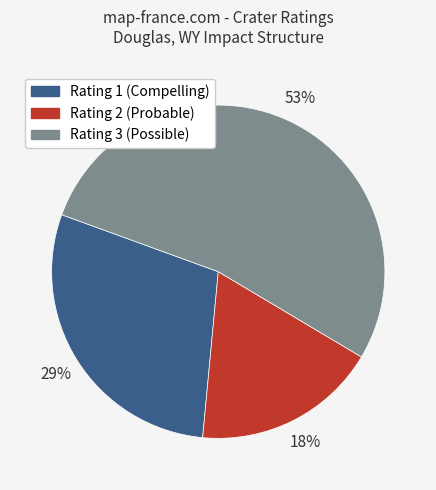

Does Rating 2 (Probable) account for over 50% of the chart?

No